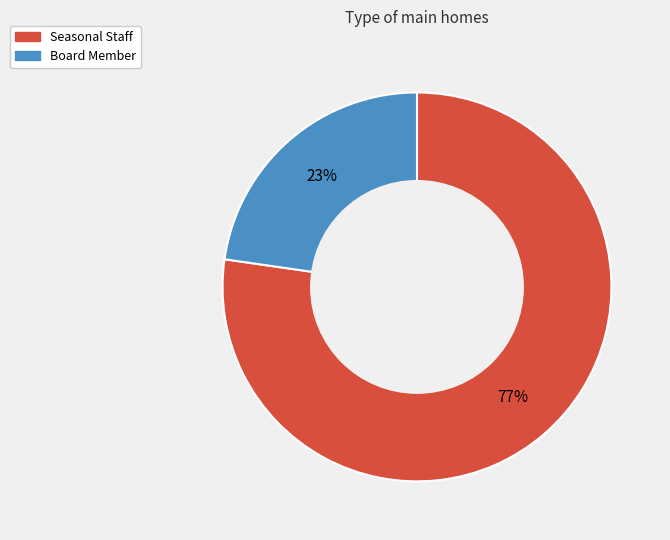

How many segments does this pie chart have?

2